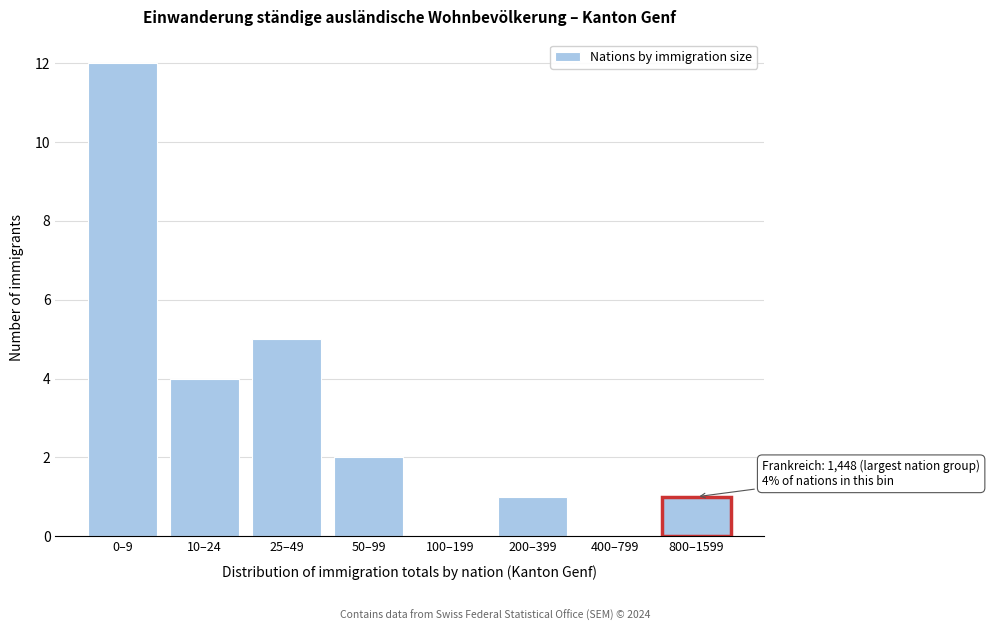

Reading left to right, transcribe all the data shown in this chart.

0–9=12	10–24=4	25–49=5	50–99=2	100–199=0	200–399=1	400–799=0	800–1599=1